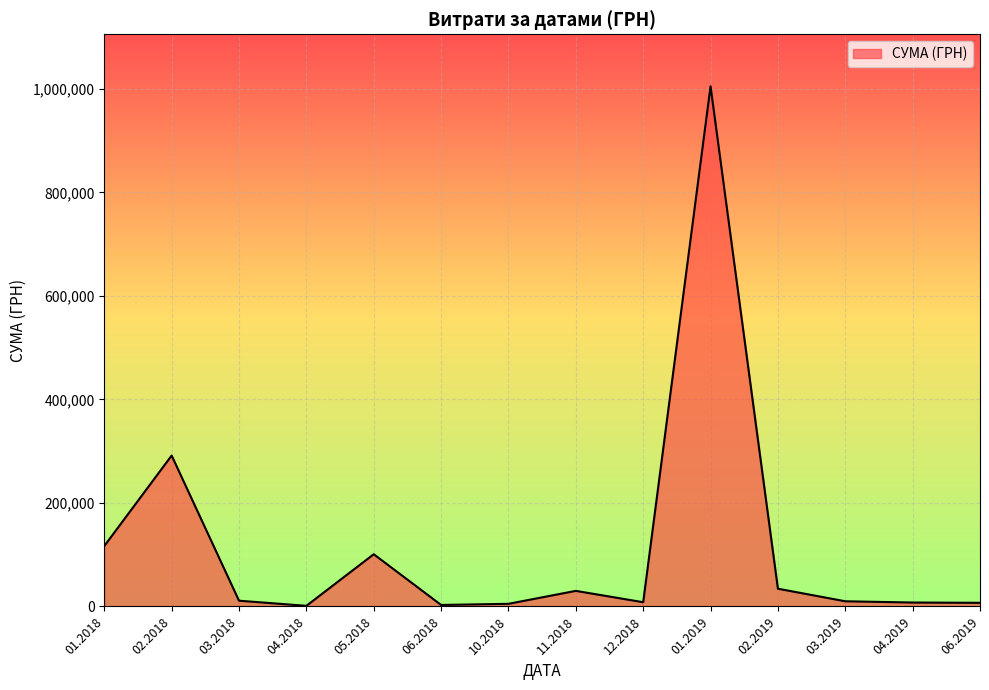

What is the maximum value shown in the chart?

1004842.2